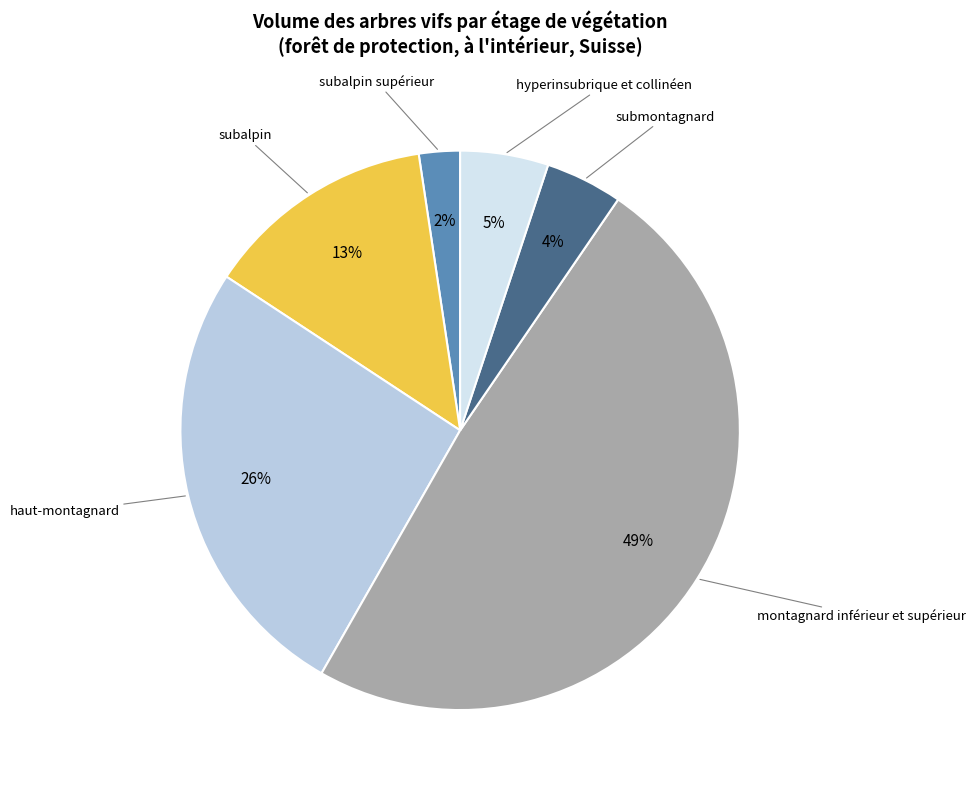

Do submontagnard and montagnard inférieur et supérieur together represent more than half of the pie?

Yes